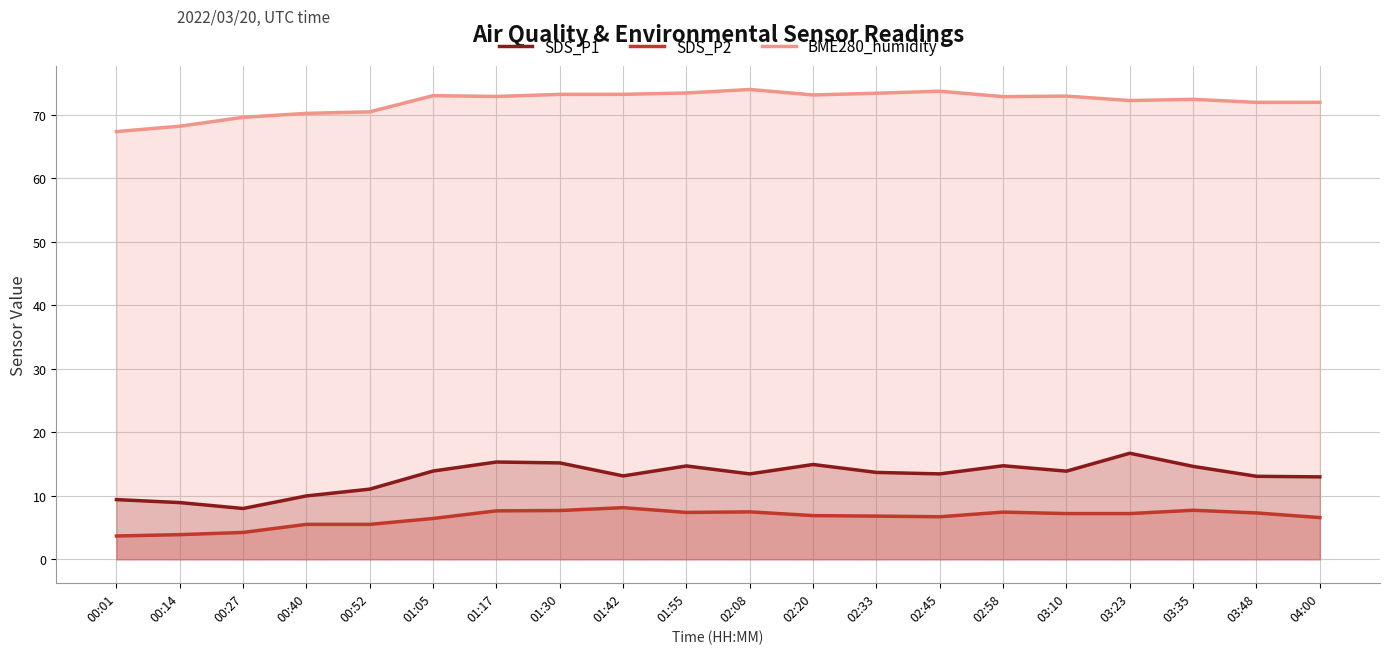

Which series changed the most between 02:58 and 04:00?

SDS_P1